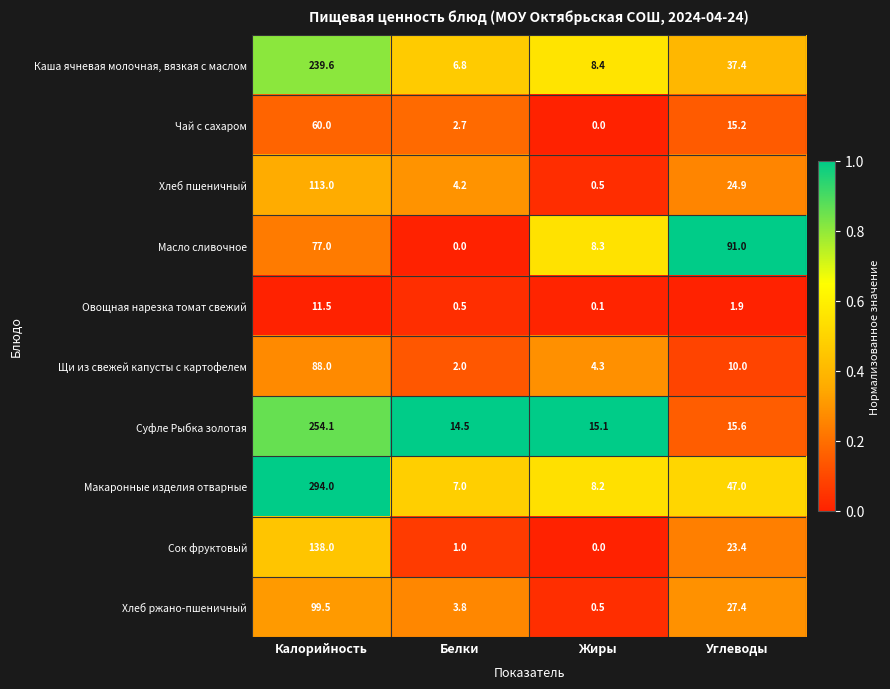

Count the number of data series in this chart.

10